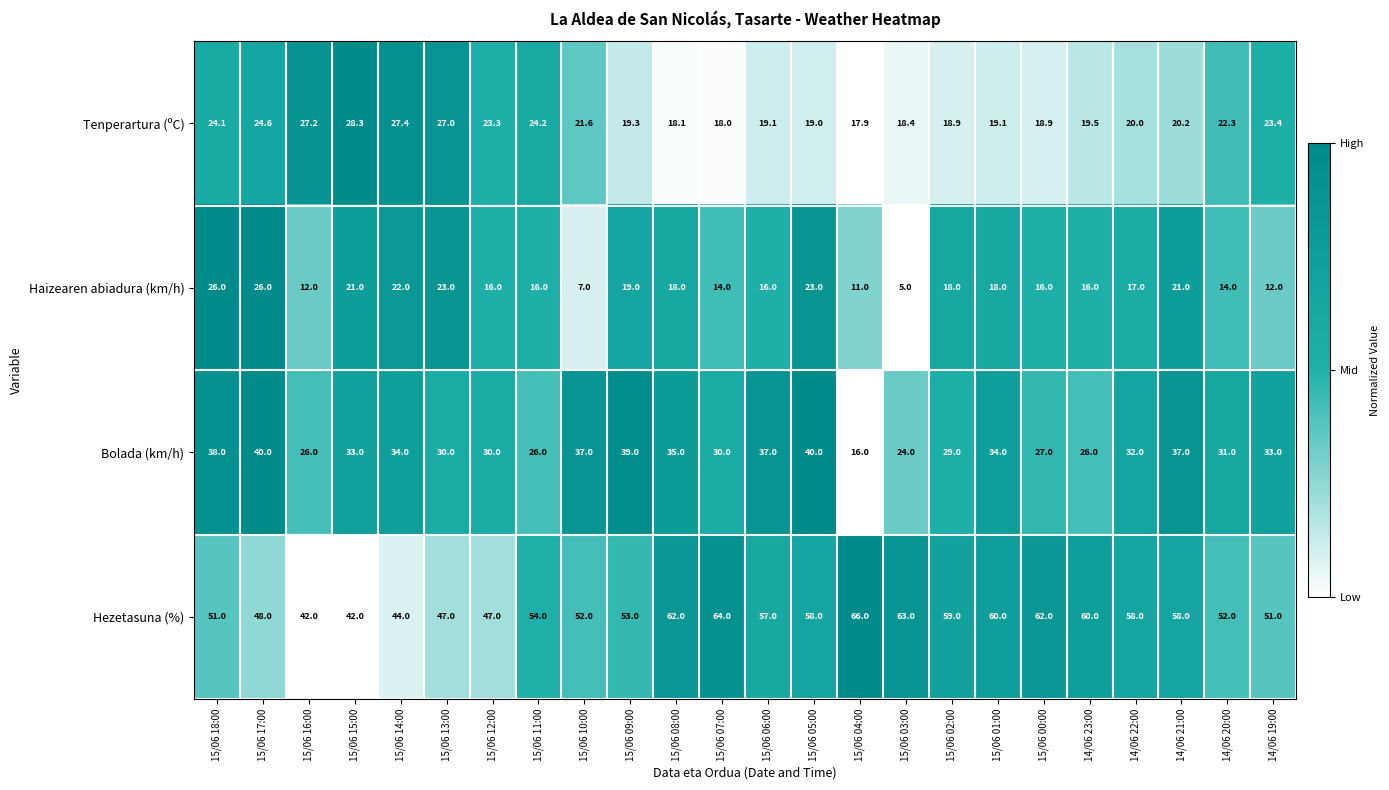

Which label corresponds to the largest value in the chart?

15/06 04:00